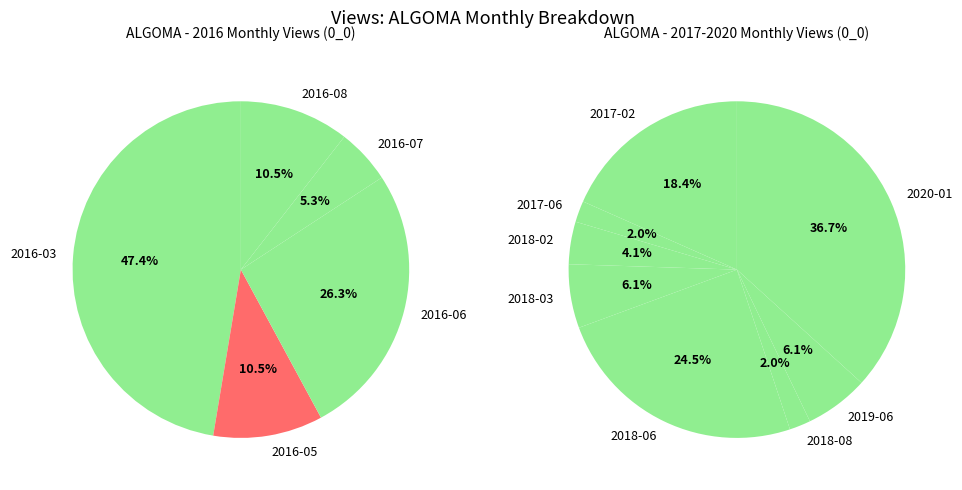

What is the largest slice in the pie chart?

2016-03